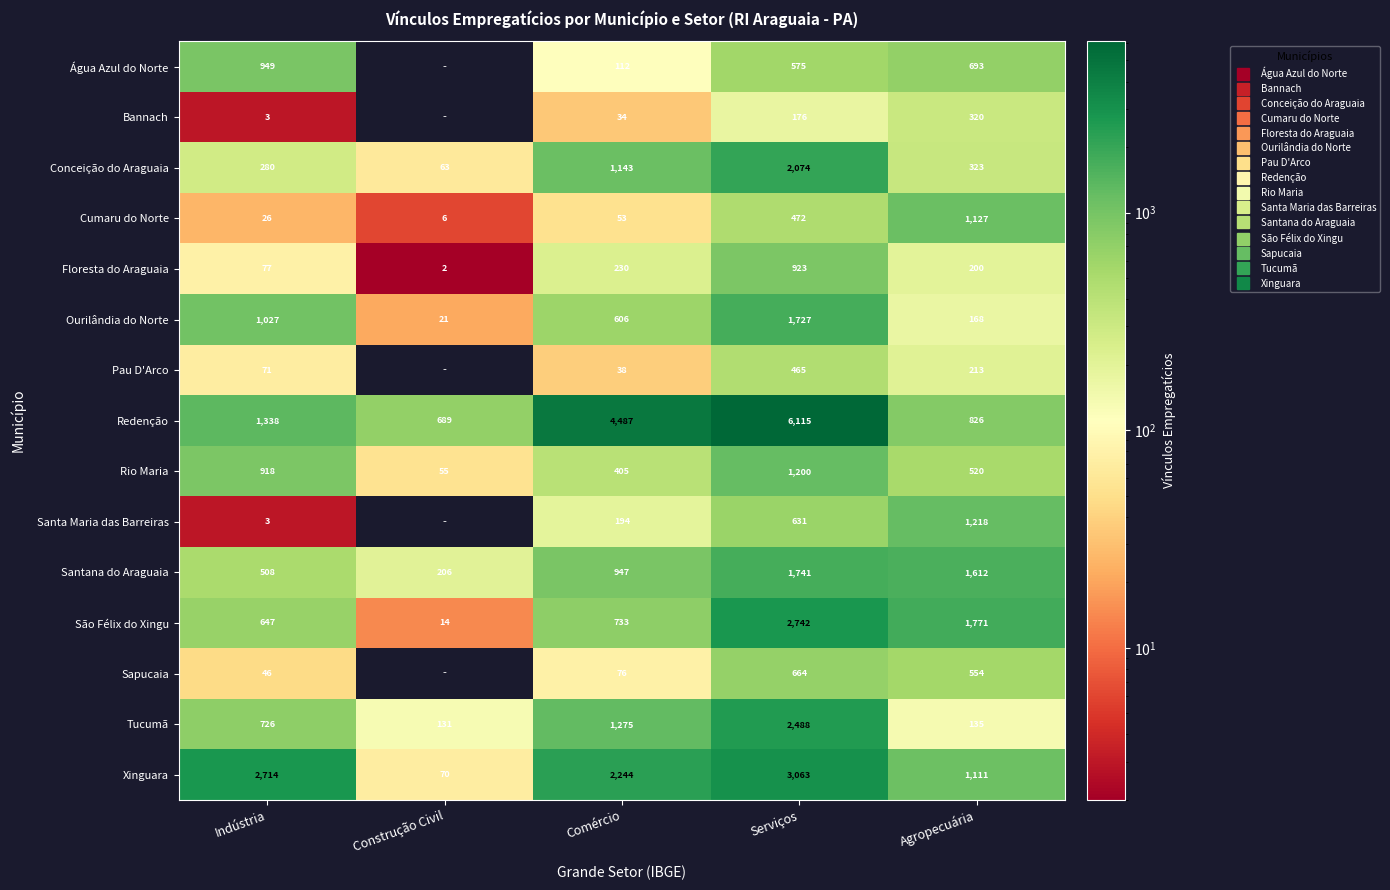

List the series in order of their peak value, highest first.

Redenção, Xinguara, São Félix do Xingu, Tucumã, Conceição do Araguaia, Santana do Araguaia, Ourilândia do Norte, Santa Maria das Barreiras, Rio Maria, Cumaru do Norte, Água Azul do Norte, Floresta do Araguaia, Sapucaia, Pau D'Arco, Bannach